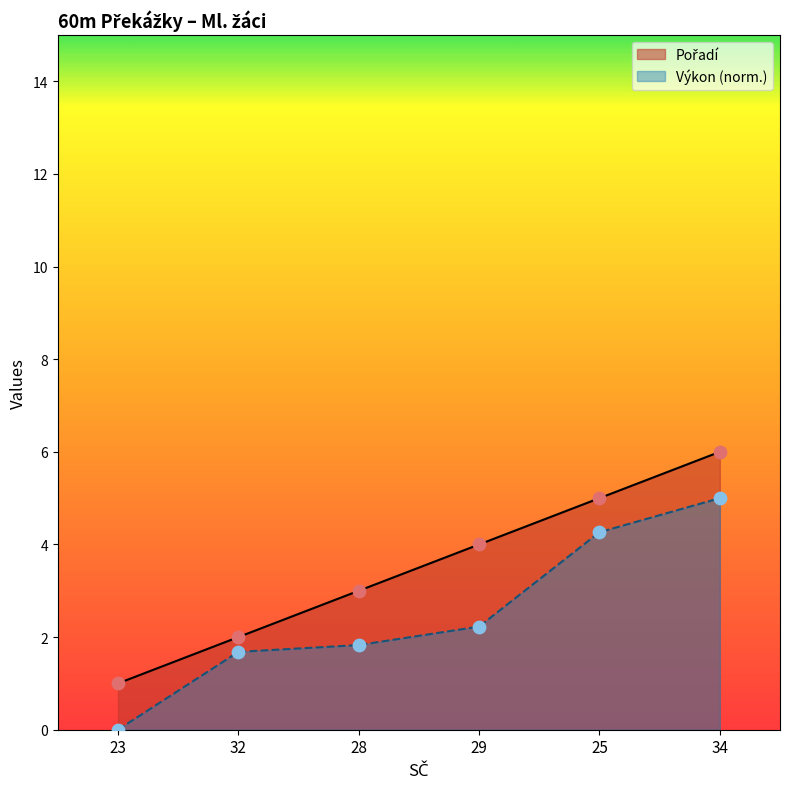

Which series contains the highest Y value?

Pořadí